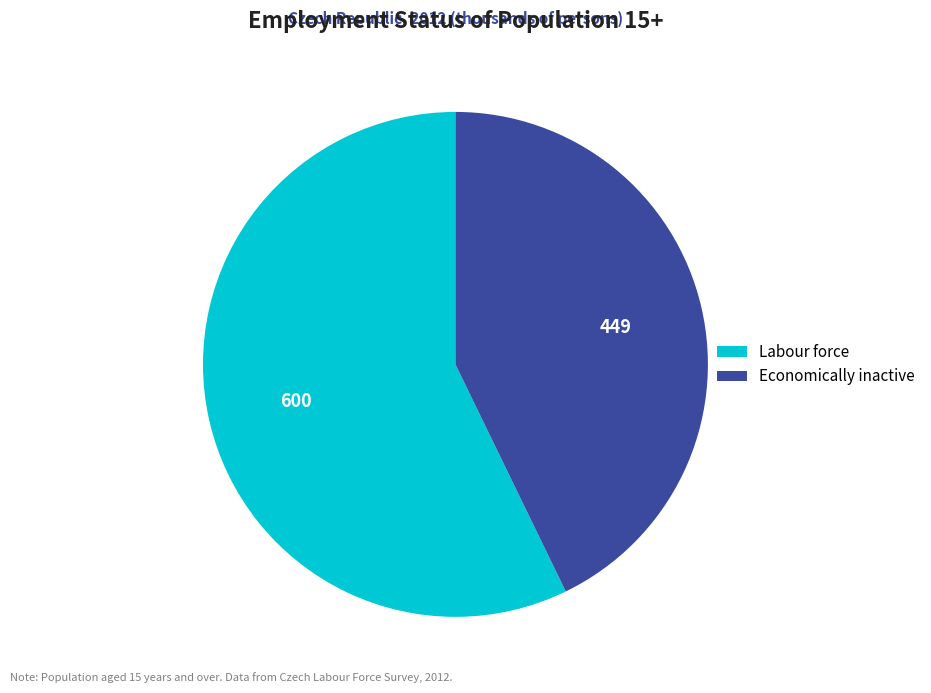

What is the largest slice in the pie chart?

Labour force